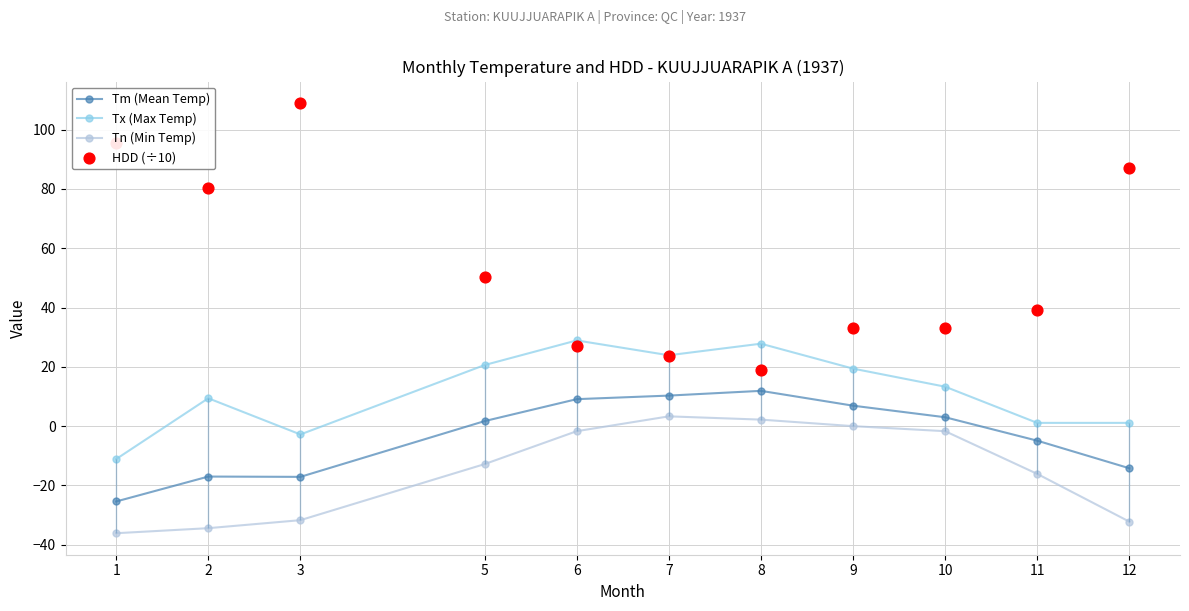

Which series contains the lowest Y value?

Tn (Min Temp)